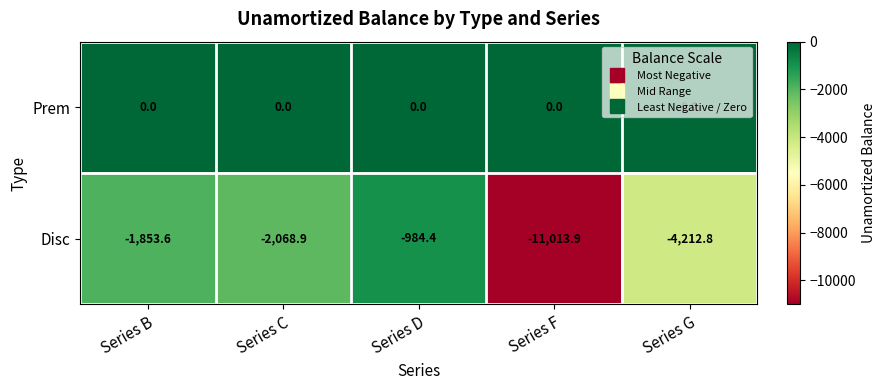

What is the total value across all series at Series F?

-11013.9